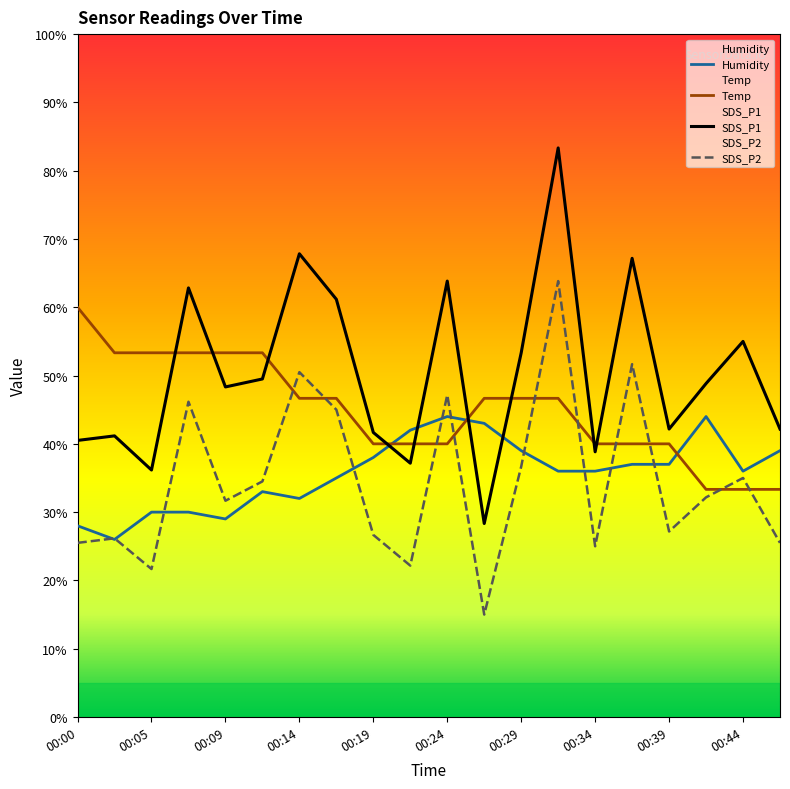

What is the greatest value displayed?

83.3